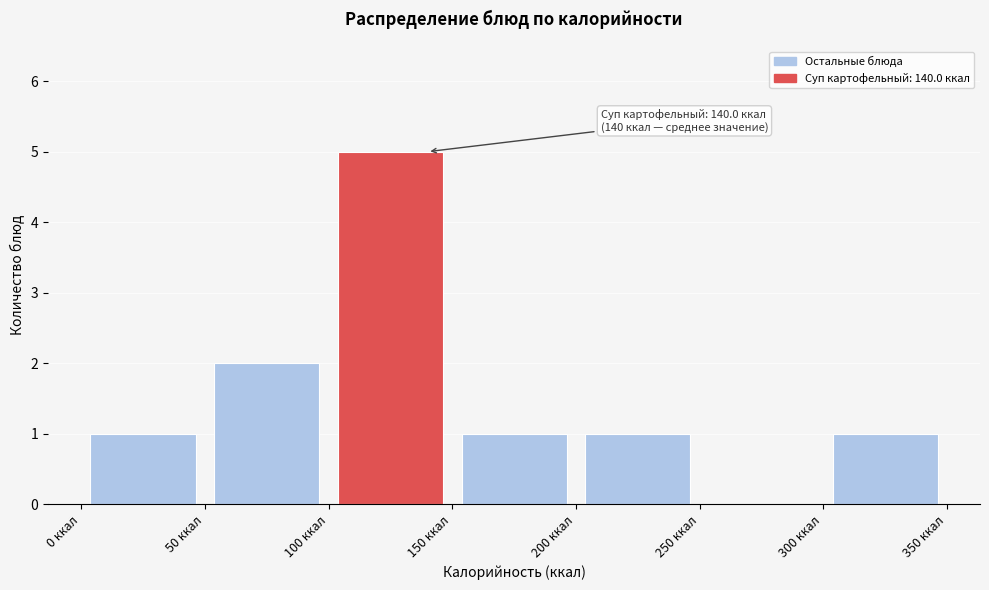

Which range on the x-axis has the tallest bar?

100 to 150